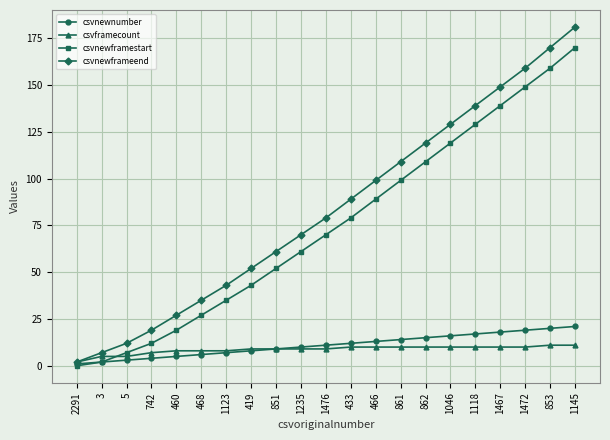

How many times do csvnewframestart and csvframecount cross each other?

1